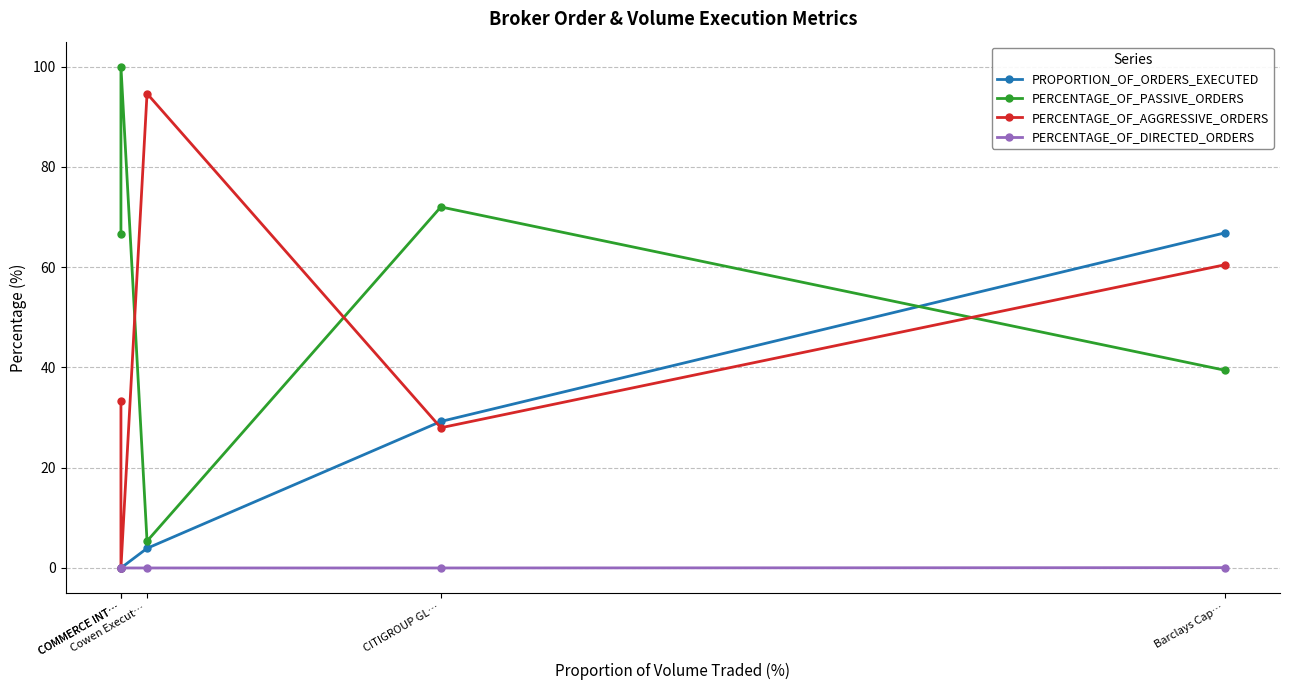

Rank the series by their average value, from lowest to highest.

PERCENTAGE_OF_DIRECTED_ORDERS, PROPORTION_OF_ORDERS_EXECUTED, PERCENTAGE_OF_AGGRESSIVE_ORDERS, PERCENTAGE_OF_PASSIVE_ORDERS